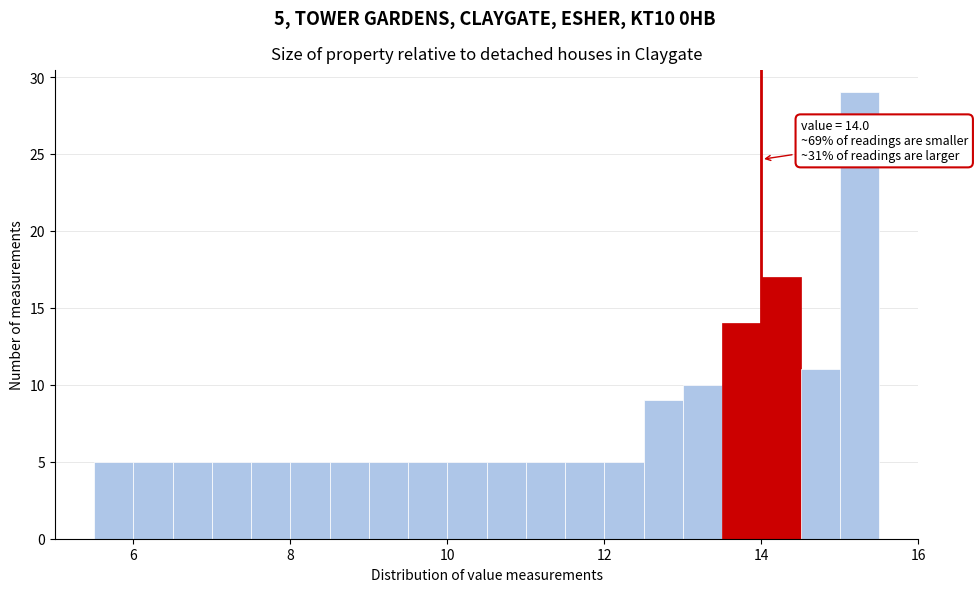

Around what value on the x-axis is the tallest bar? Give the approximate position of its centre, as read against the axis.

15.2